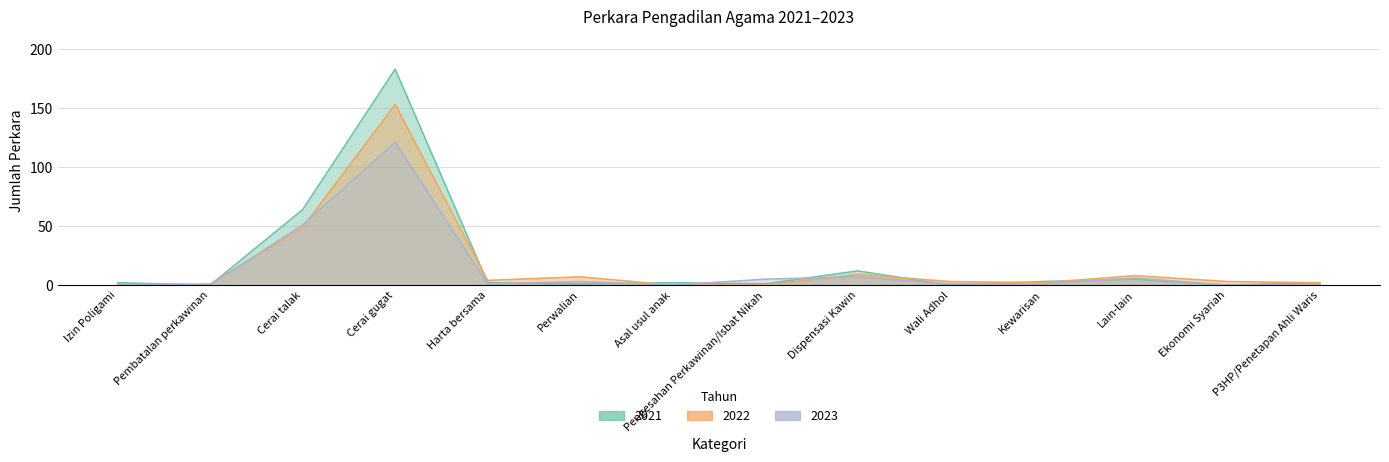

What is the label of the 6th point from the right?

Dispensasi Kawin